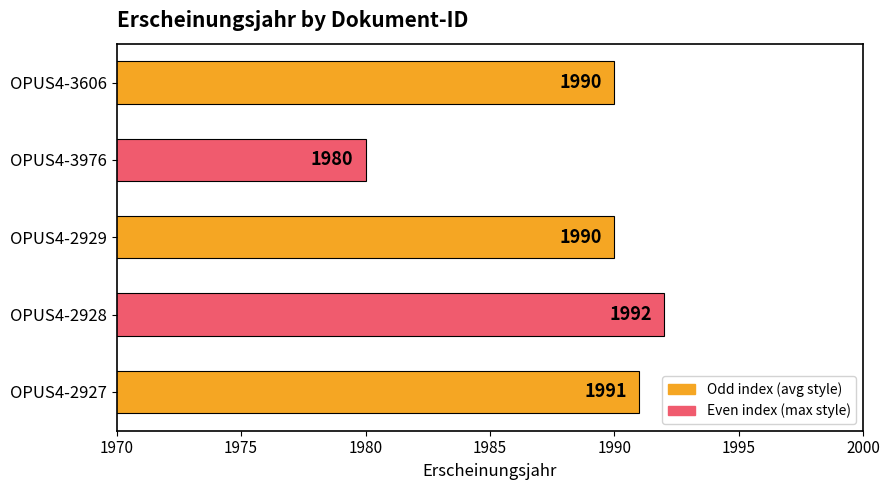

Which label corresponds to the smallest value in the chart?

OPUS4-3976